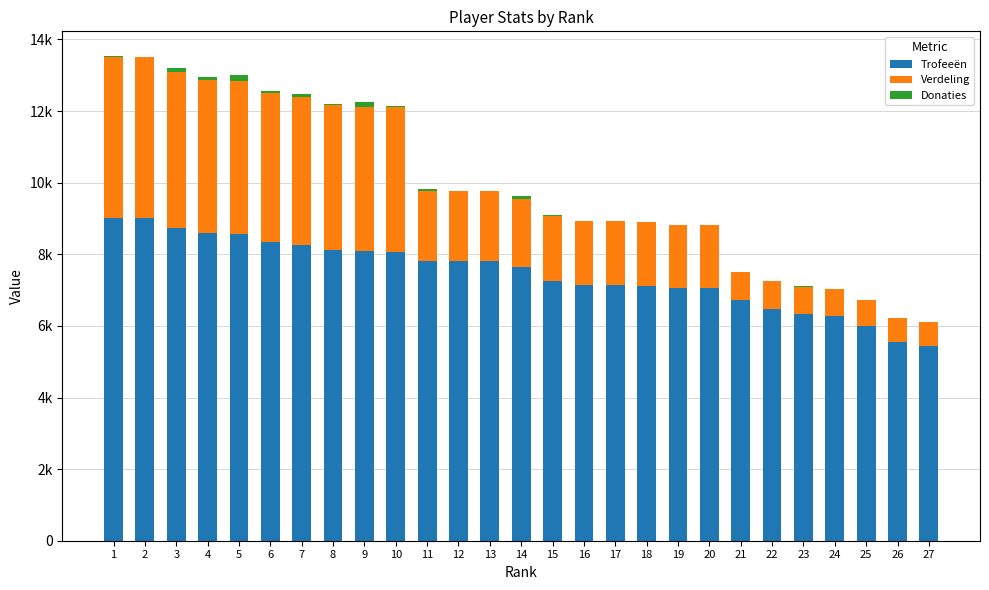

What are all the series names shown in the legend?

Trofeeën, Verdeling, Donaties